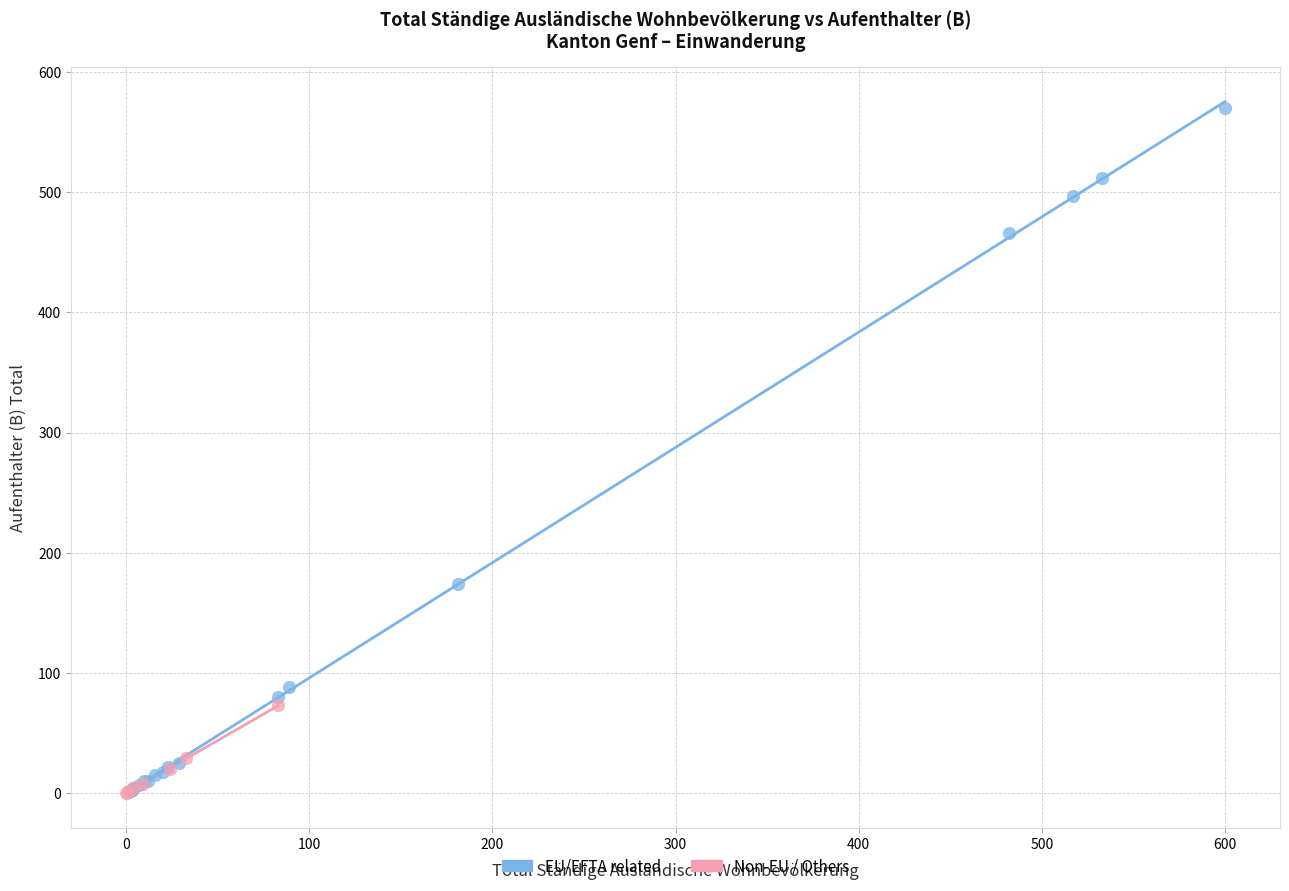

Which series reaches the maximum Y coordinate?

EU/EFTA related